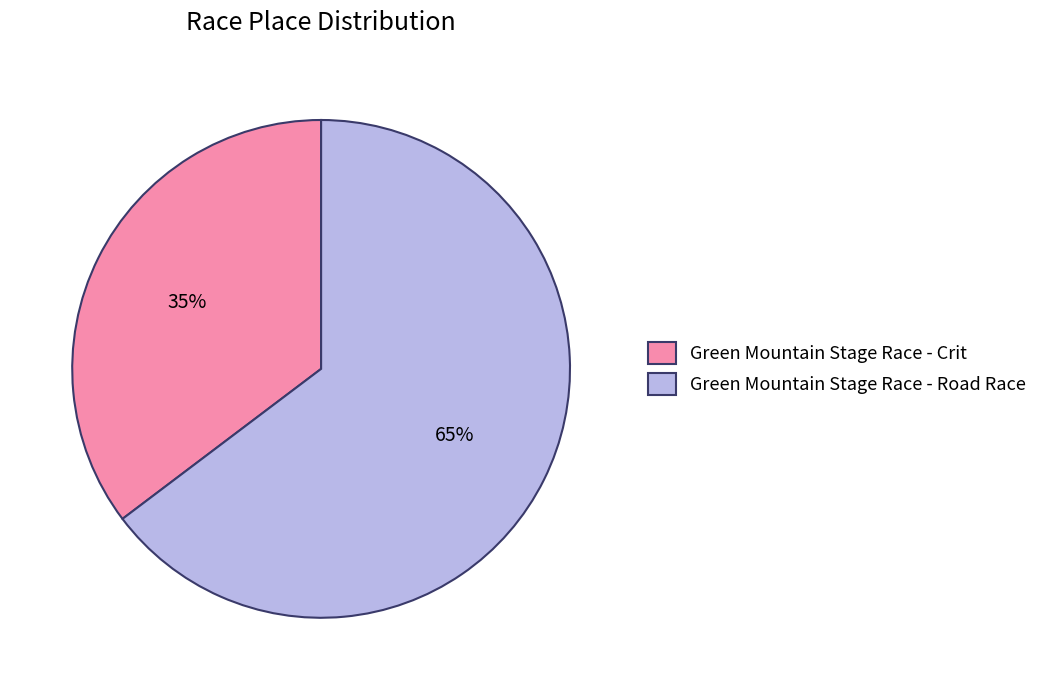

Does Green Mountain Stage Race - Crit represent more than half of the total?

No